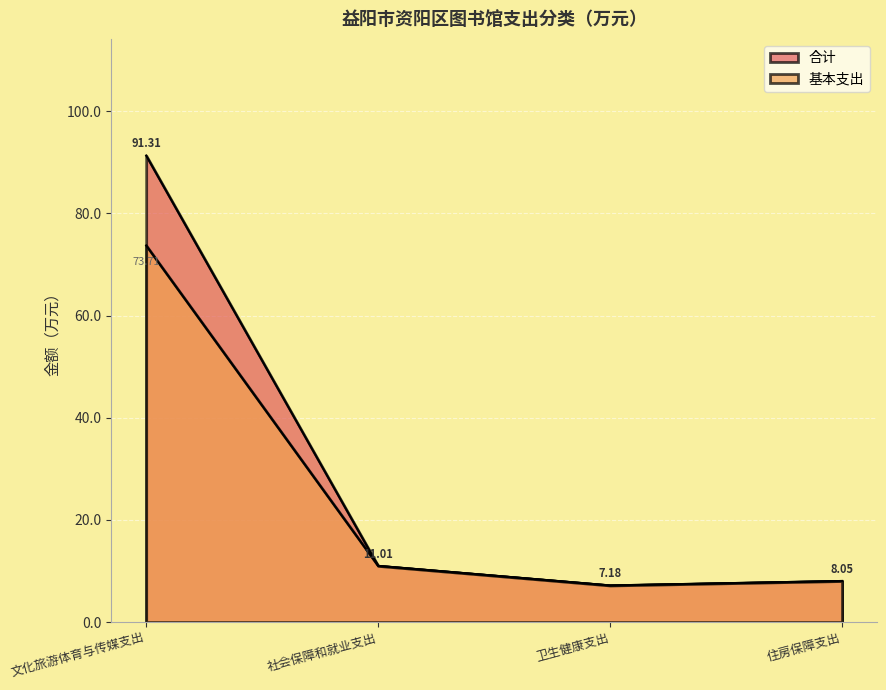

What is the difference between the highest and lowest values at 文化旅游体育与传媒支出?

17.6